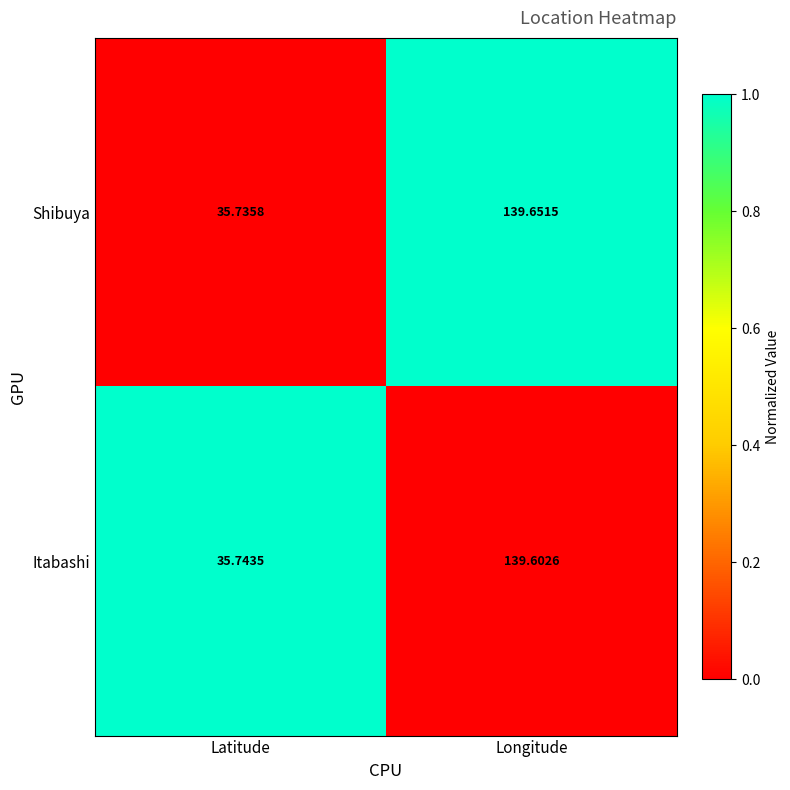

Which series has the largest range (max minus min)?

Shibuya